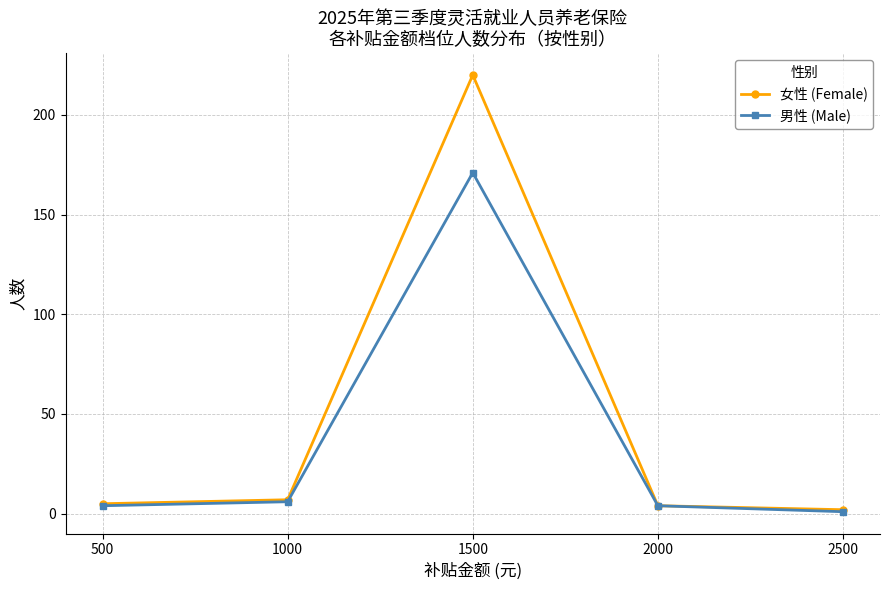

List the series in order of their peak value, highest first.

女性 (Female), 男性 (Male)